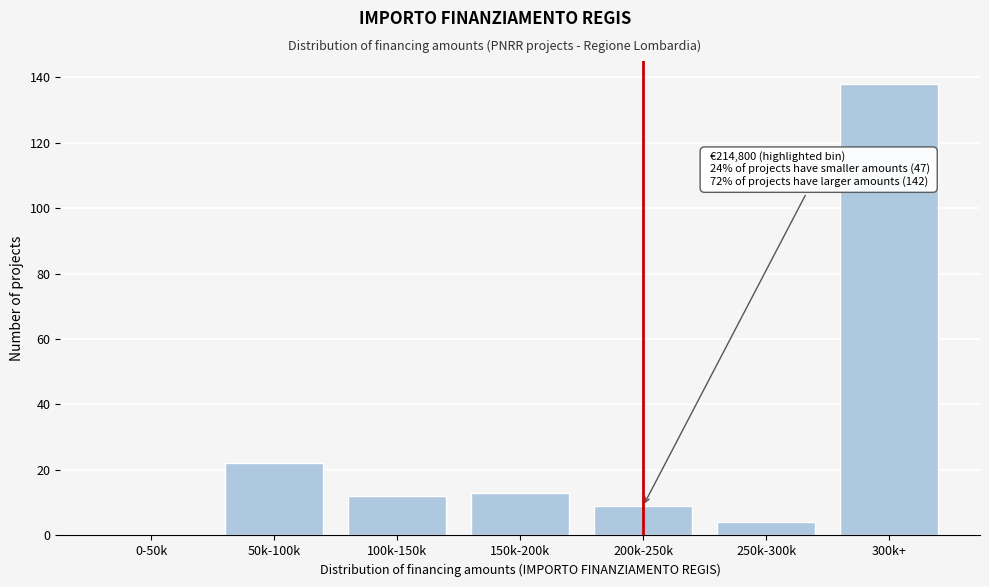

Reading left to right, list all the values displayed in this chart.

0-50k=0	50k-100k=22	100k-150k=12	150k-200k=13	200k-250k=9	250k-300k=4	300k+=138